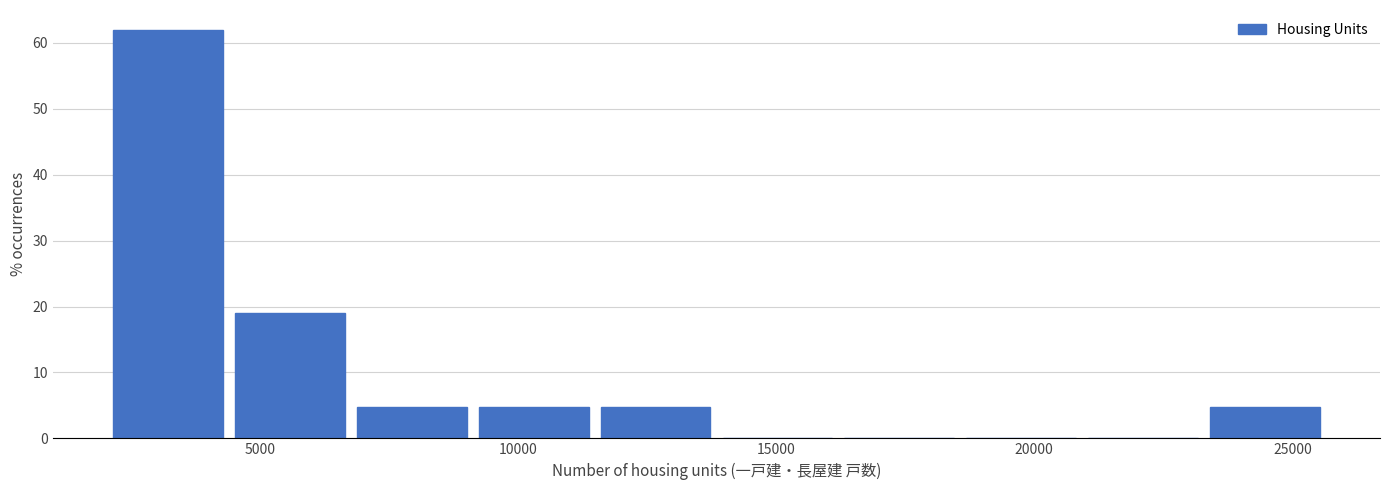

Reading left to right, list every bar in this chart as the range it spans on the x-axis followed by its height. Neither the bar edges nor the heights are printed on the chart, so give them approximately, as read against the axes.

2000 to 4500: 62
4500 to 7000: 19
7000 to 9000: 5
9000 to 11500: 5
11500 to 14000: 5
14000 to 16500: 0
16500 to 18500: 0
18500 to 21000: 0
21000 to 23500: 0
23500 to 26000: 5